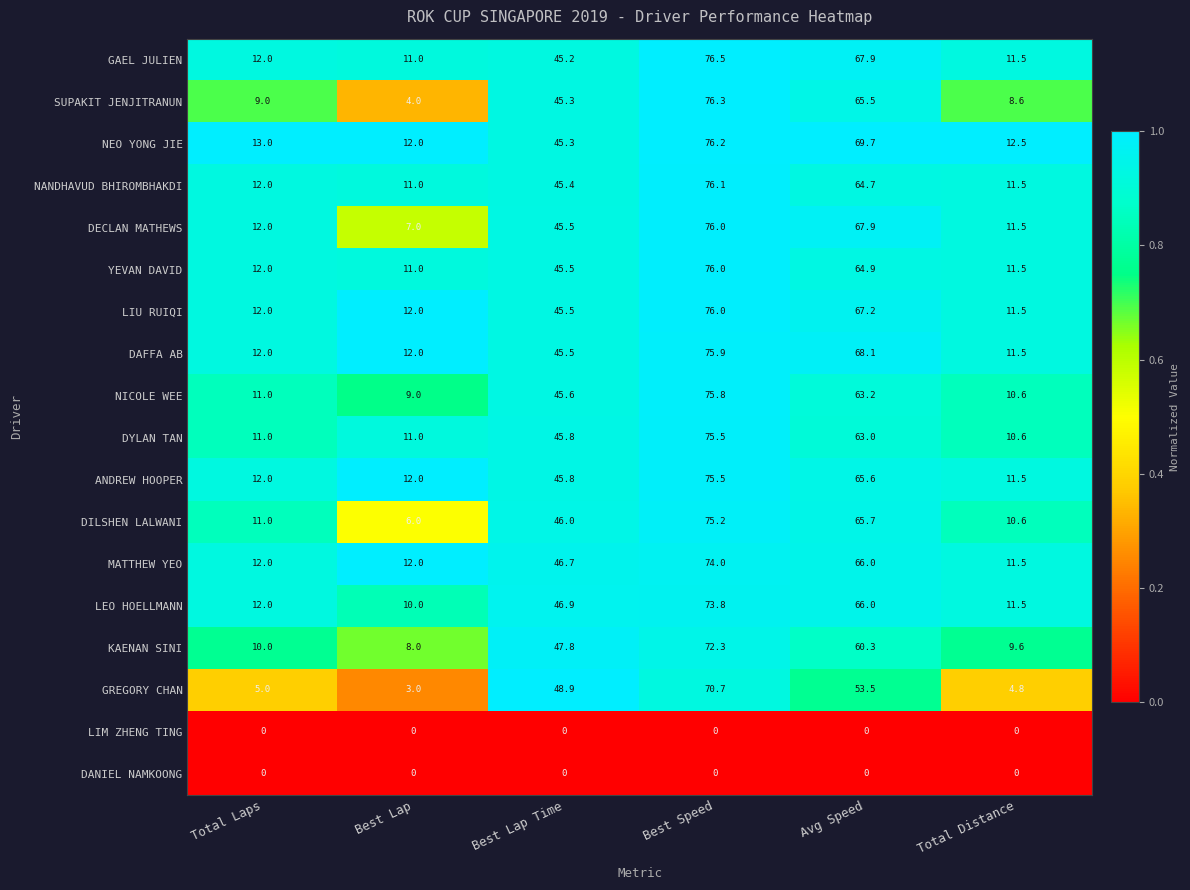

What is the difference between the GREGORY CHAN values at Total Laps and Best Speed?

65.7